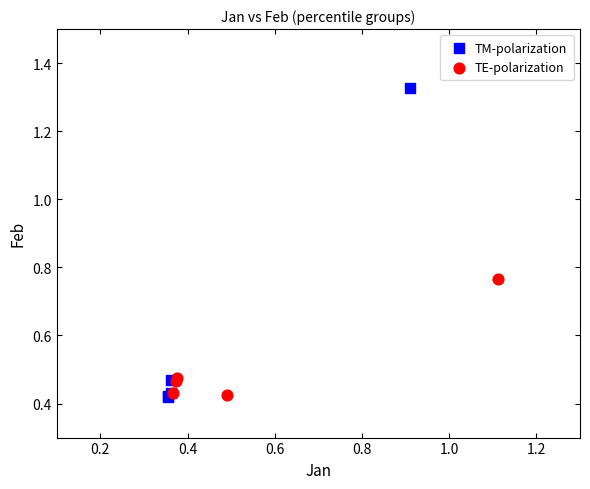

Which series contains the highest Y value?

TM-polarization